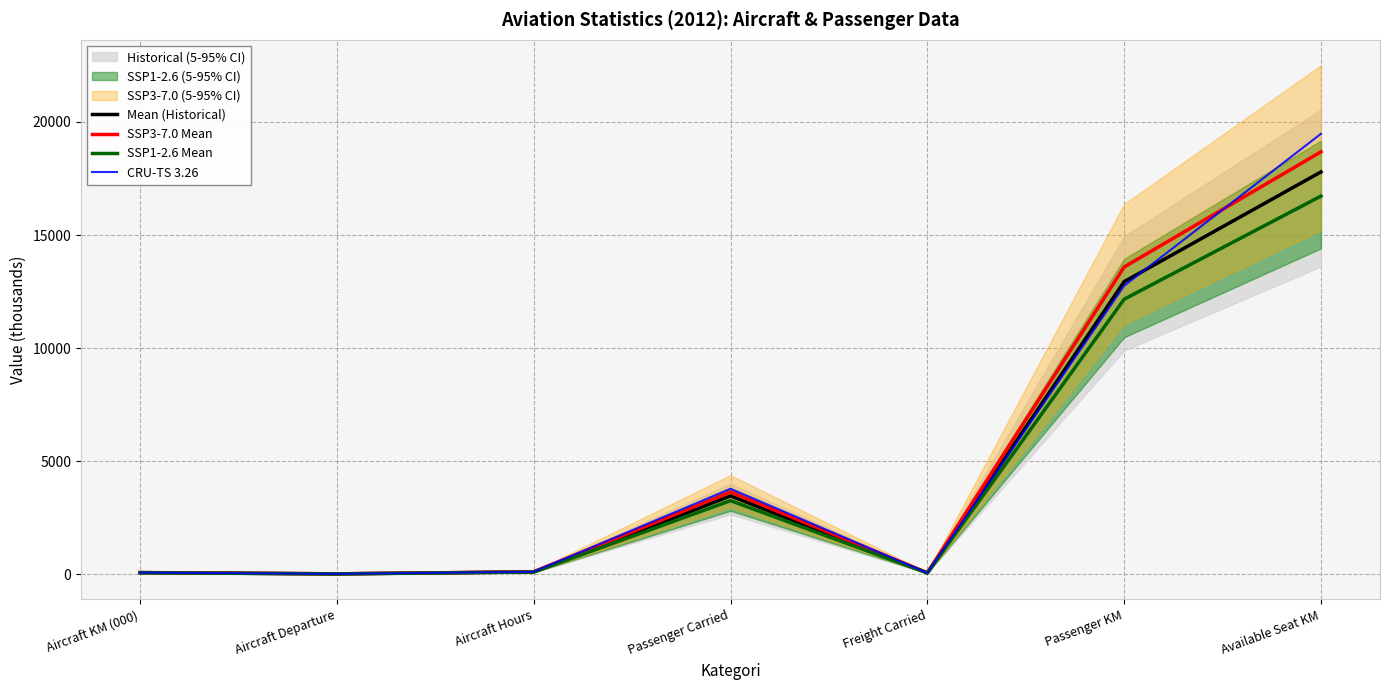

What is the sum of all Mean (Historical) values?

34484.8